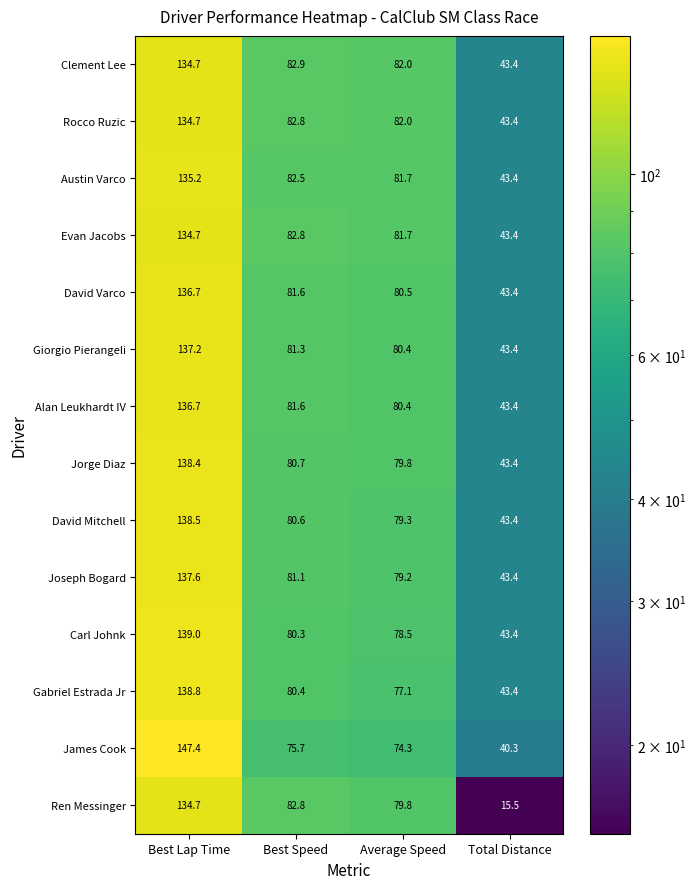

Which series has the largest total across all categories?

Clement Lee